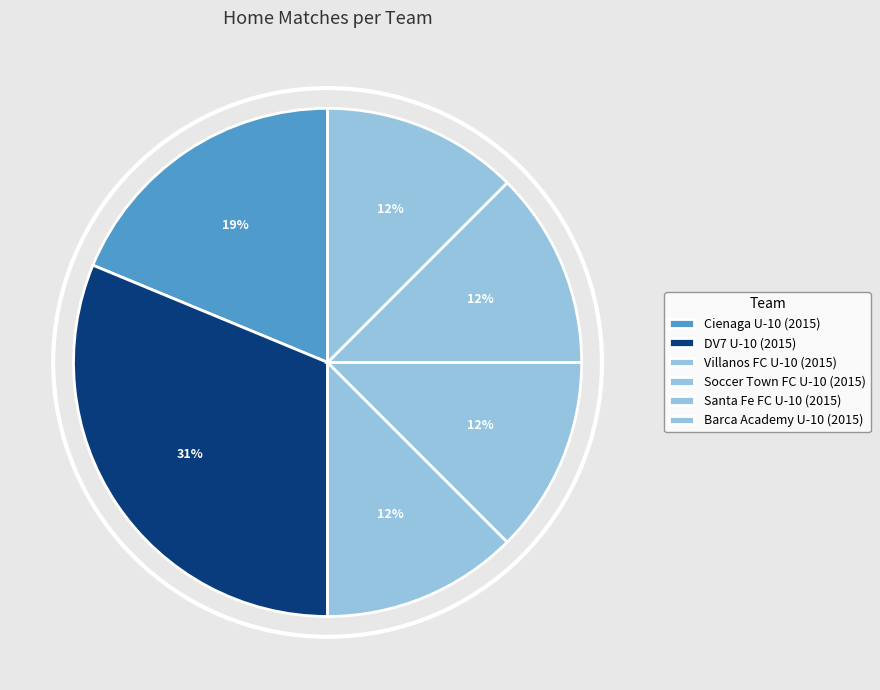

Count the number of slices in the pie.

6